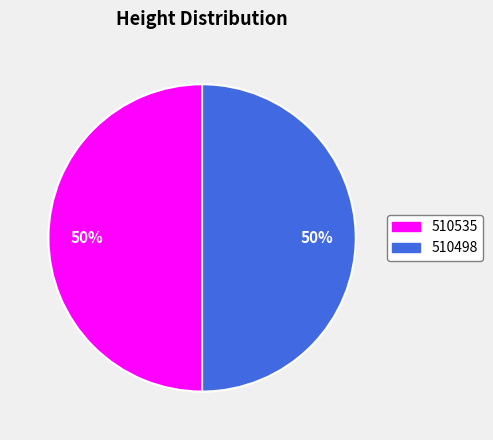

What percentage is the 510535 slice, to the nearest percent?

50%